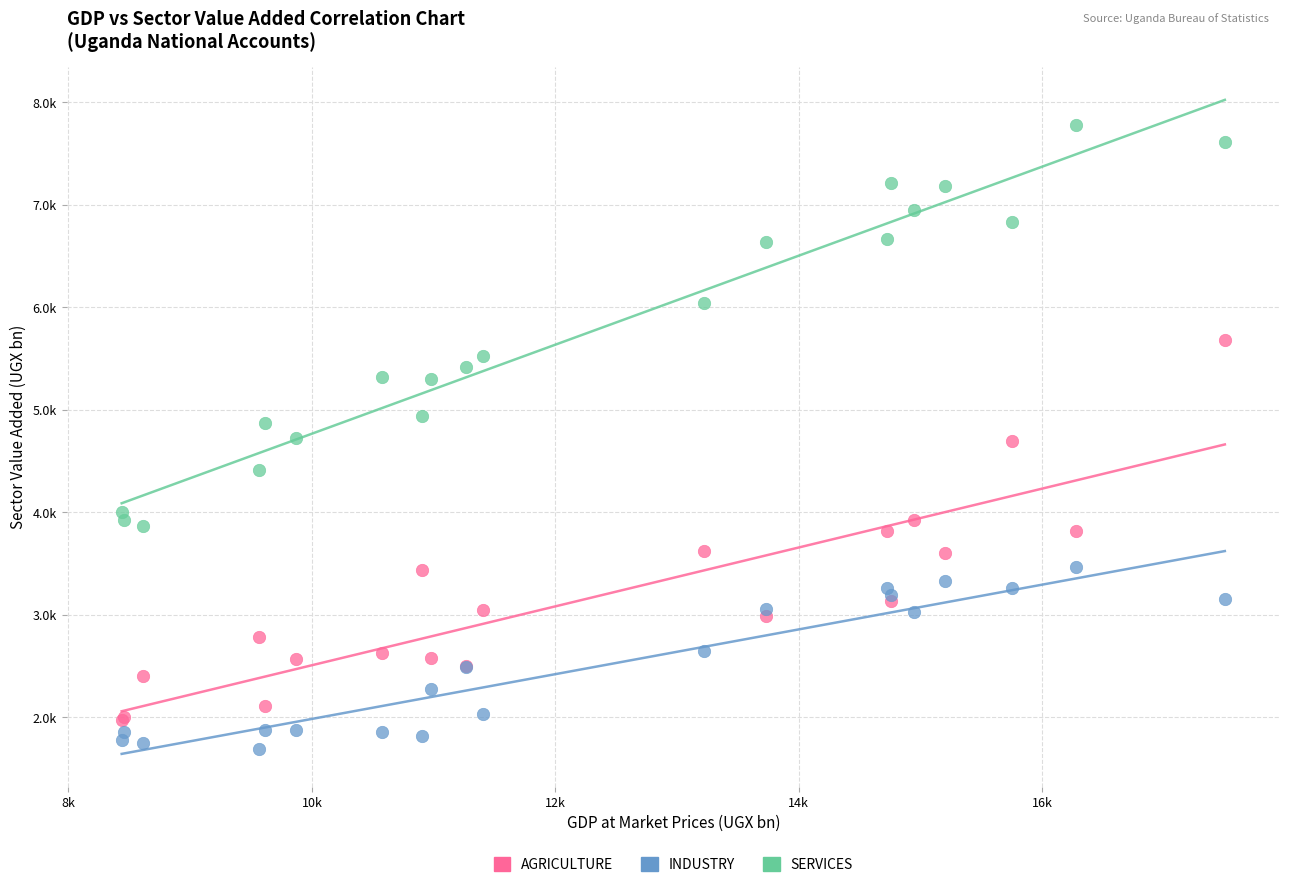

Which series reaches the maximum Y coordinate?

SERVICES